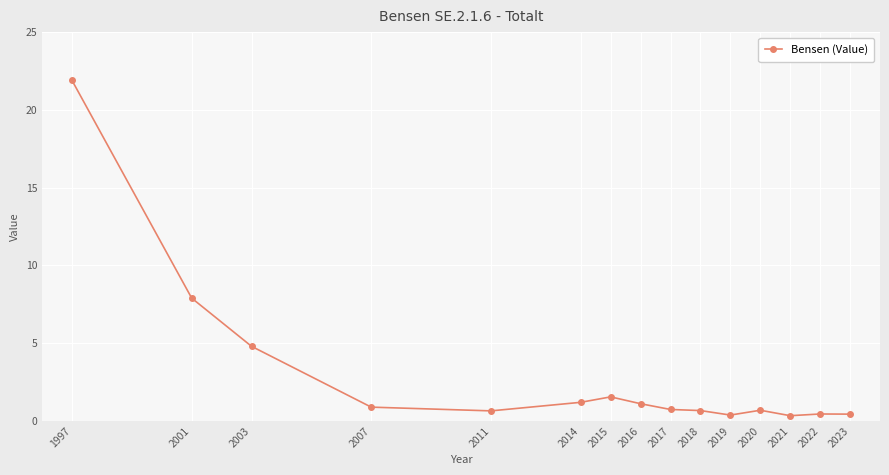

How many distinct data groups are displayed?

1